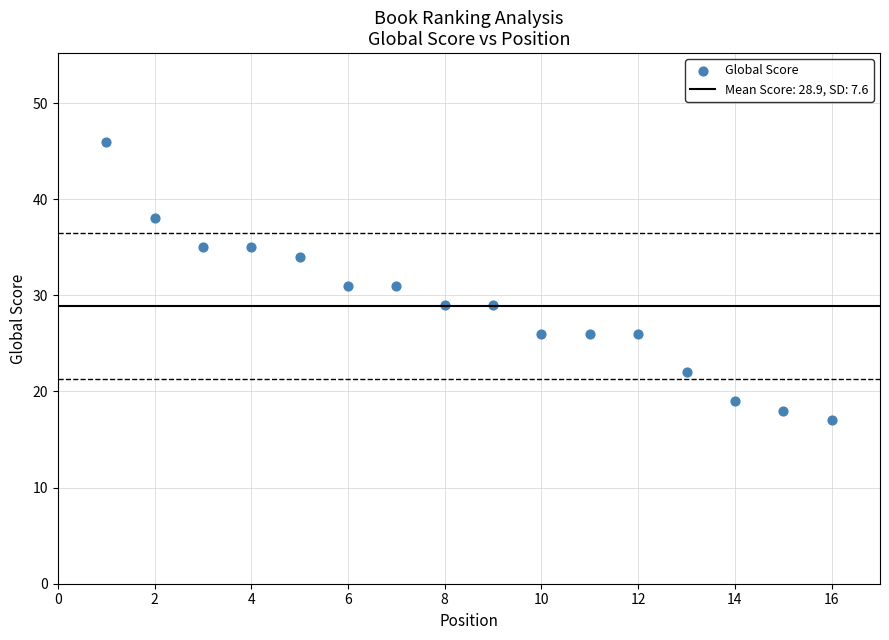

What is the range of Y values (max minus min)?

29